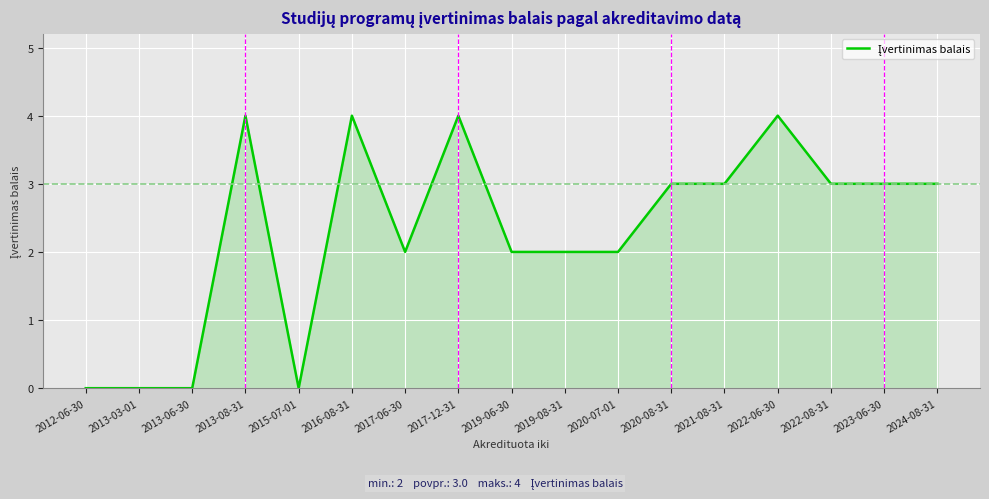

What is the difference between the maximum and minimum values?

4